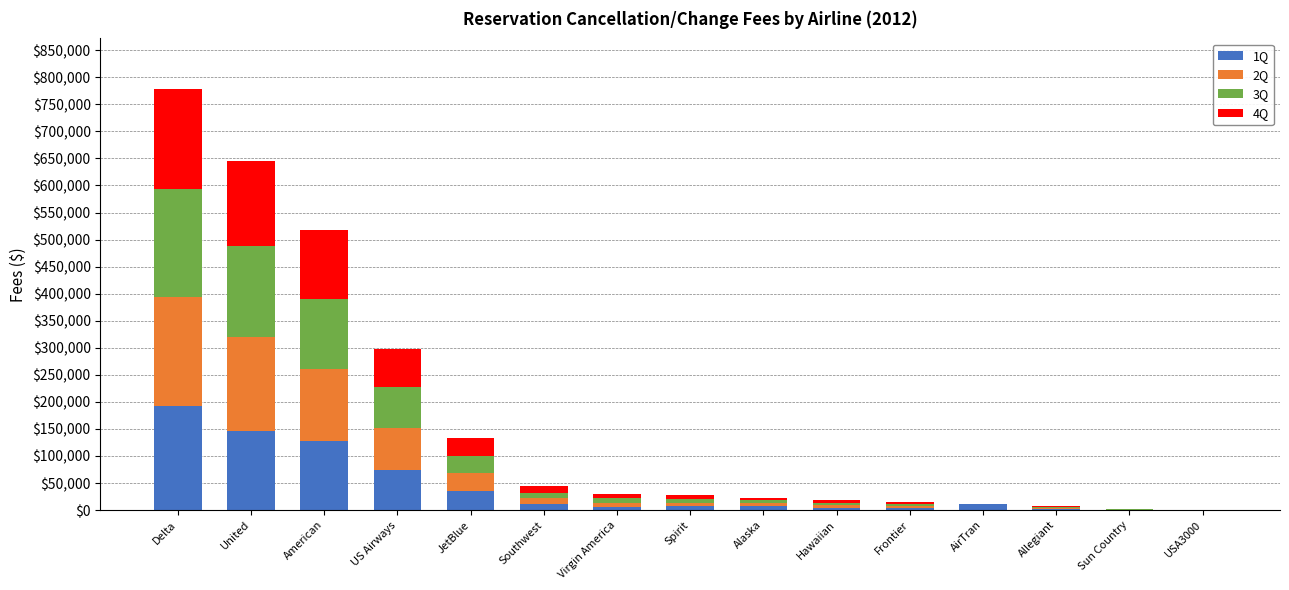

What is the total value across all series at US Airways?

297693